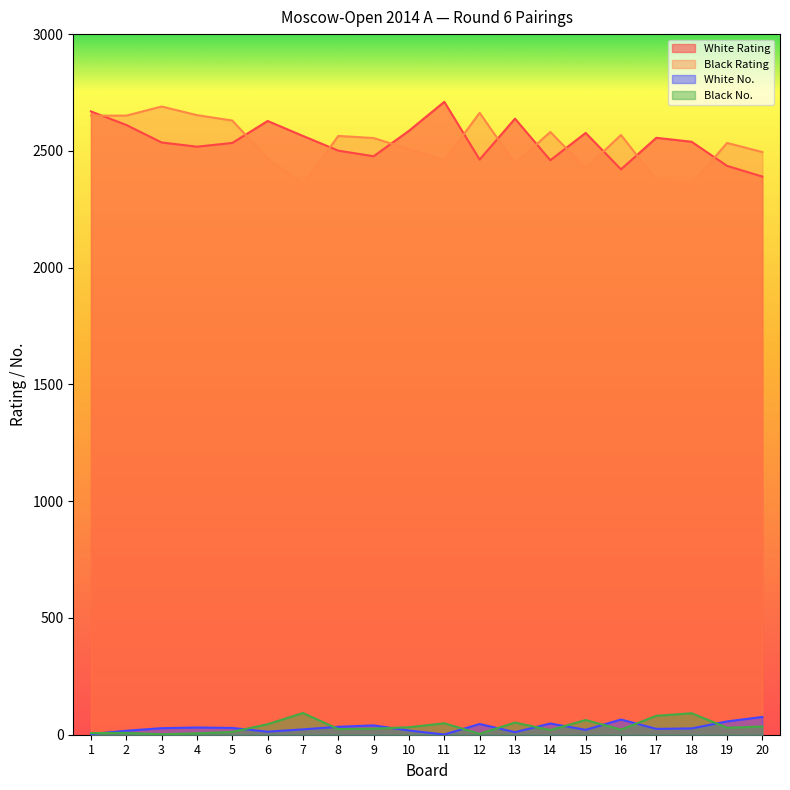

At which label does White No. first exceed 28?

4